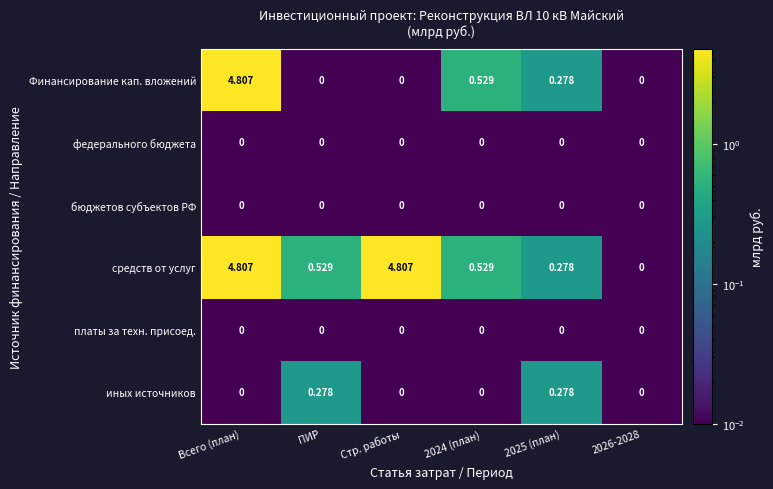

Between Всего (план) and Стр. работы, which series saw the biggest shift?

Финансирование кап. вложений